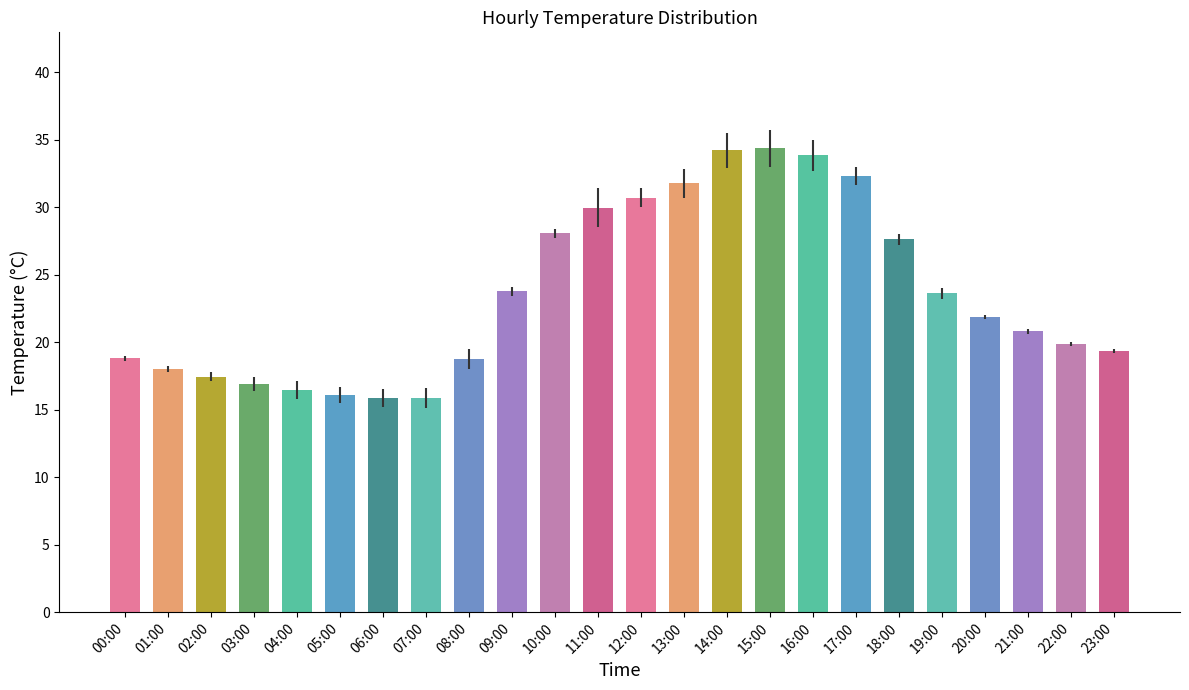

What is the label of the 6th bar from the right?

18:00